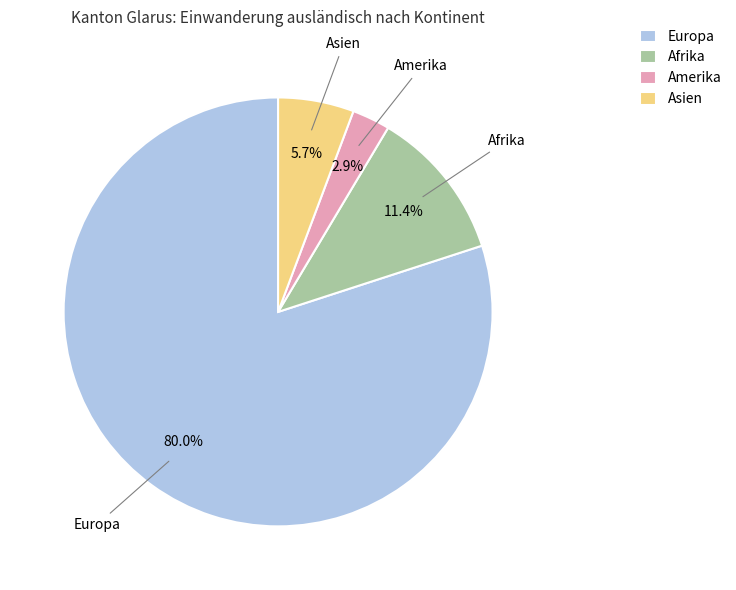

To the nearest percent, what percentage of the pie is Afrika?

11%